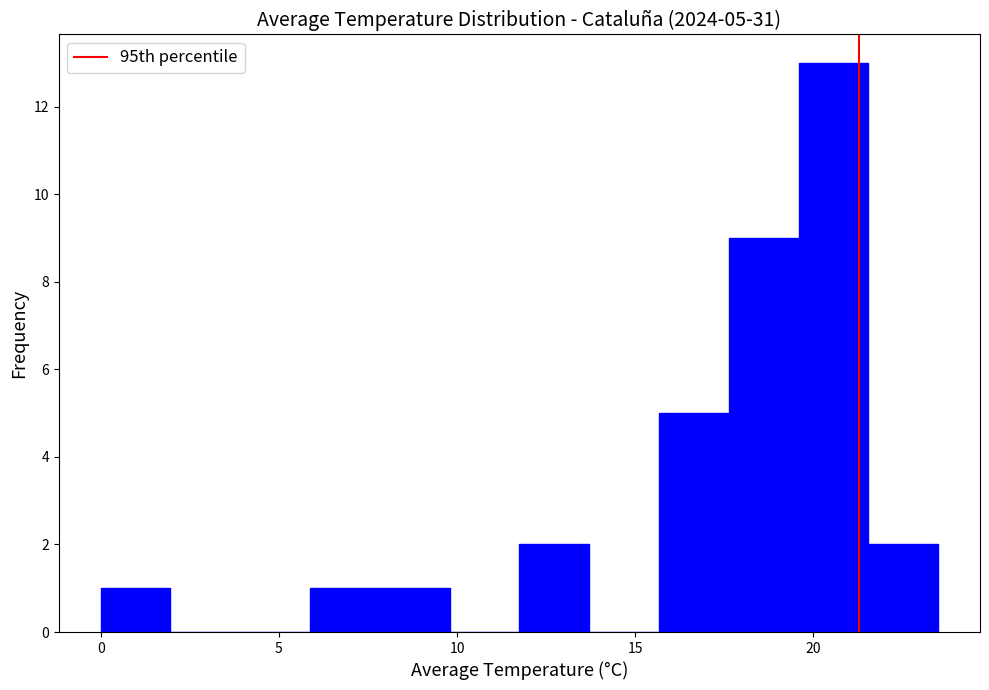

Around what value on the x-axis is the tallest bar? Give the approximate position of its centre, as read against the axis.

20.5